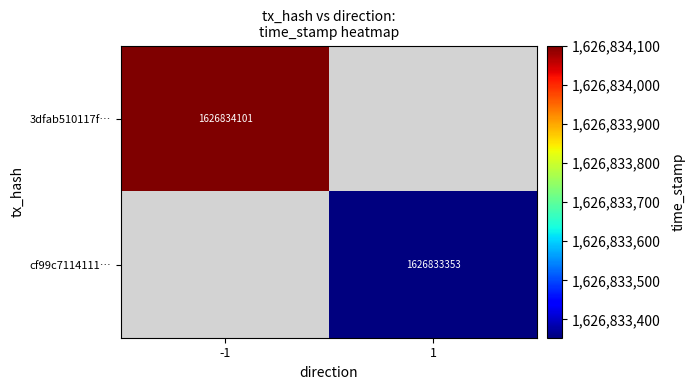

Reading left to right, what are all the values shown in this chart?

3dfab510117f355390bcc08452f0f374a8dd29d: -1	1626834101
cf99c7114111ba843115e06a6ad8ff225db12b3: 1	1626833353